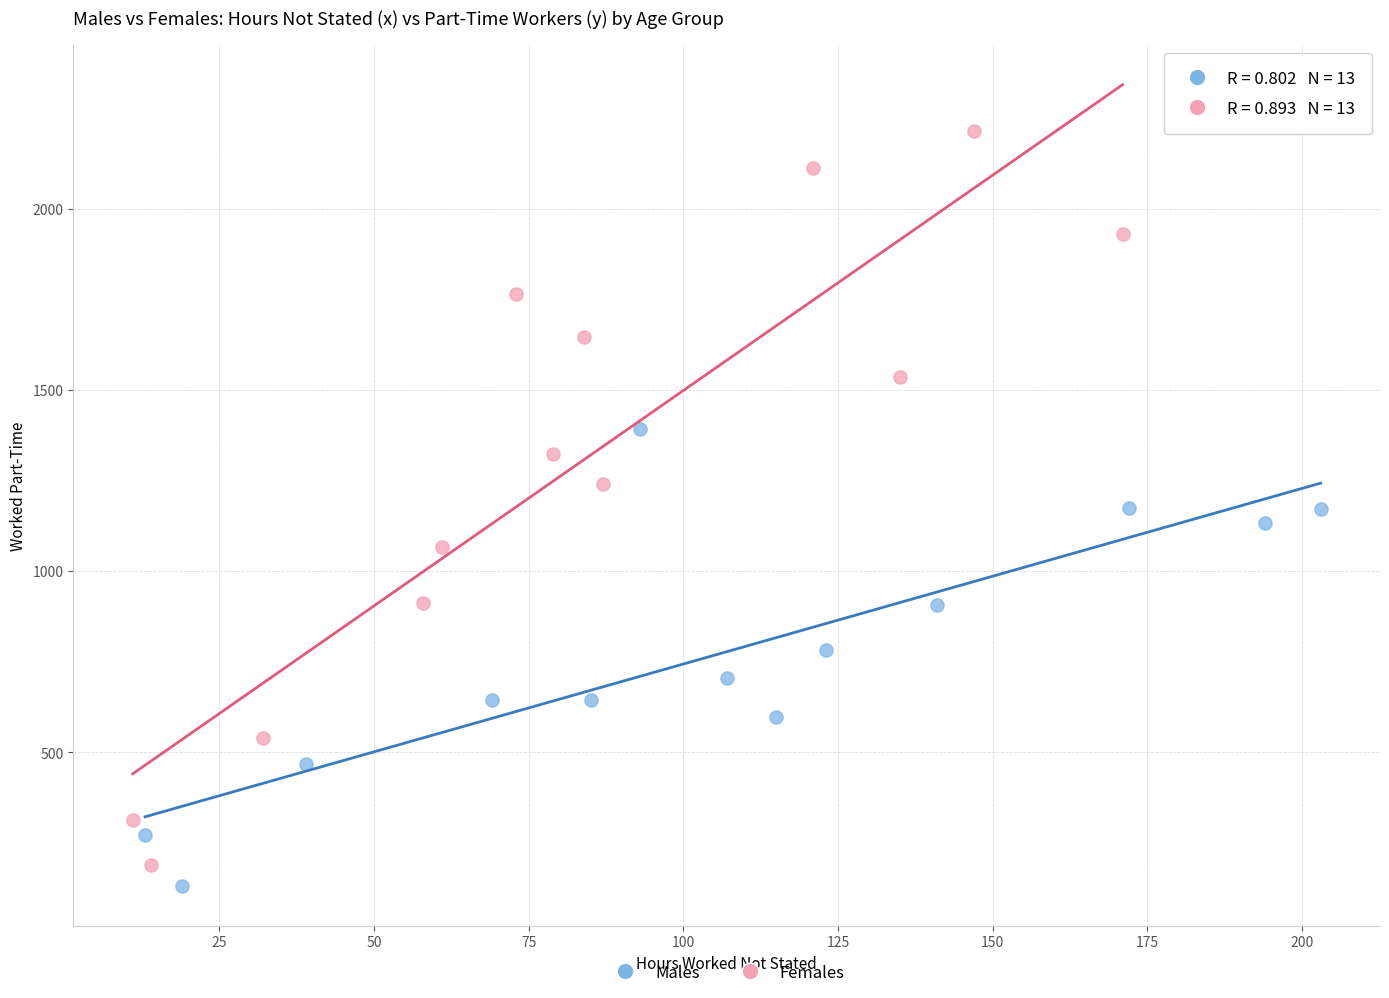

Which series contains the lowest Y value?

Males